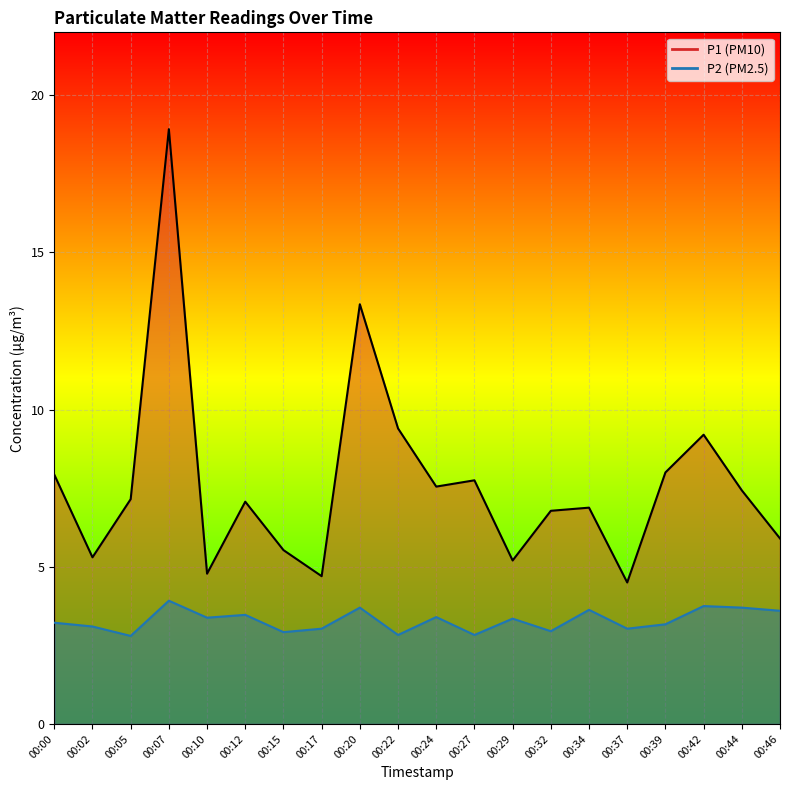

True or false: P2 line and P1 line intersect in this chart.

False